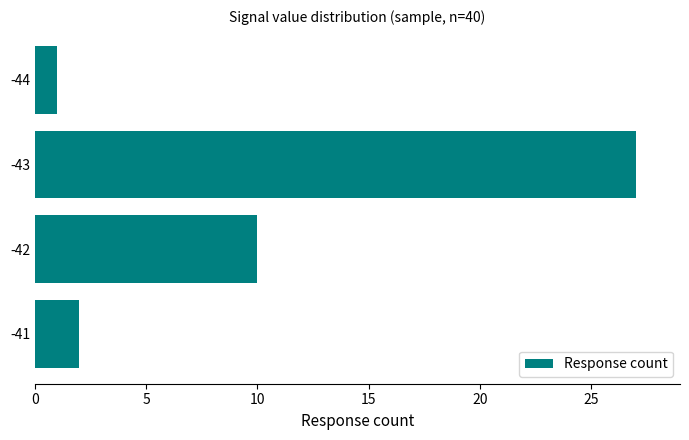

How many bars are there in total?

4